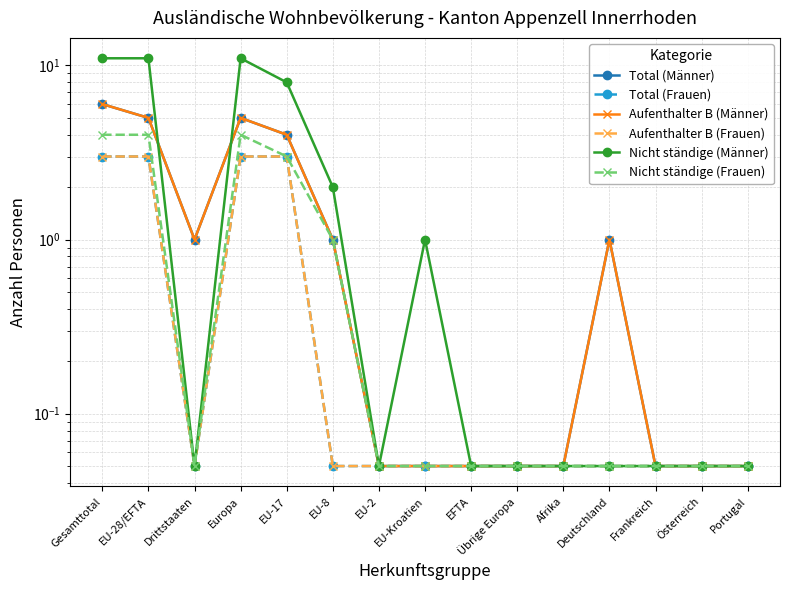

Count the number of data series in this chart.

6